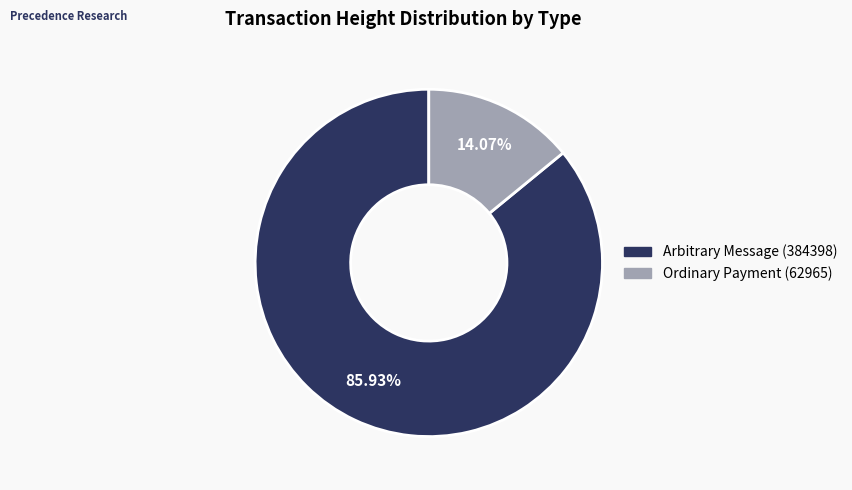

To the nearest percent, what is the combined percentage of Ordinary Payment (62965) and Arbitrary Message (384398)?

100%